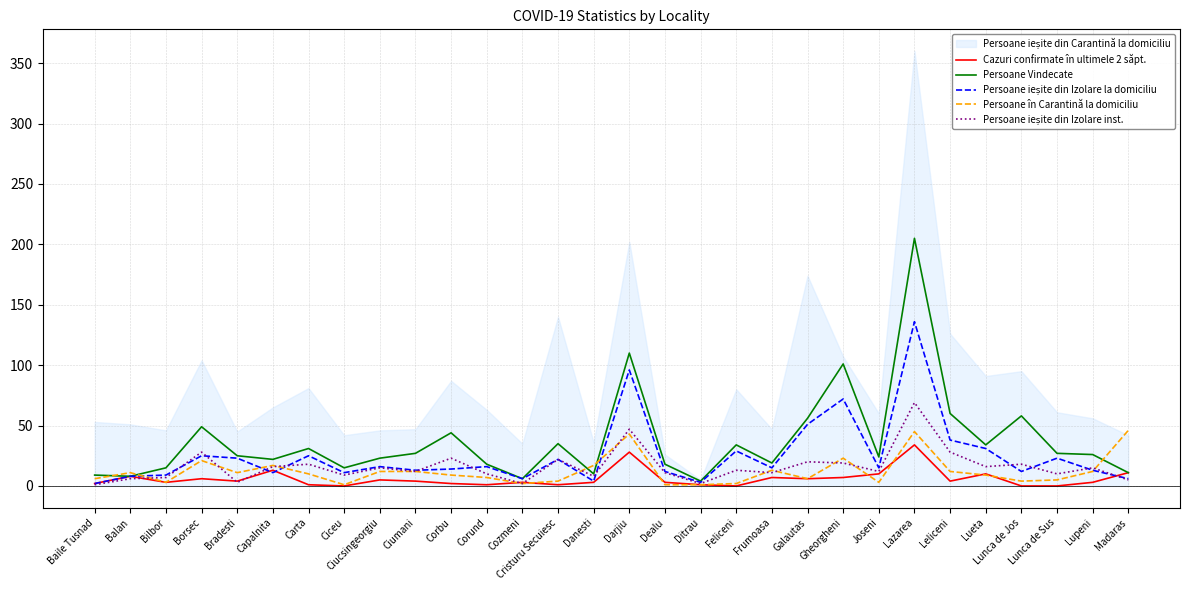

Does the chart display data point markers on the line(s)?

No